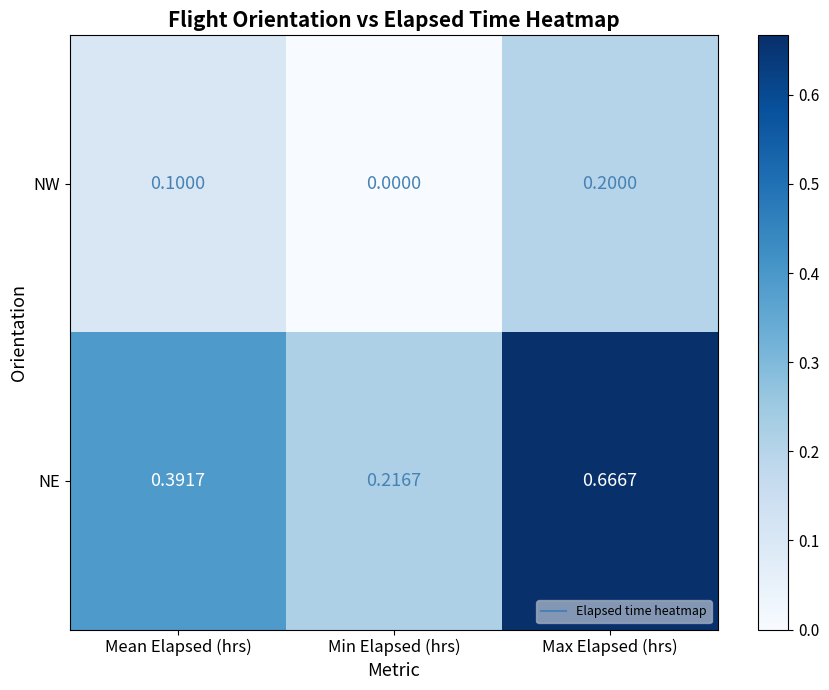

What is the difference between the highest and lowest values at Max Elapsed (hrs)?

0.5